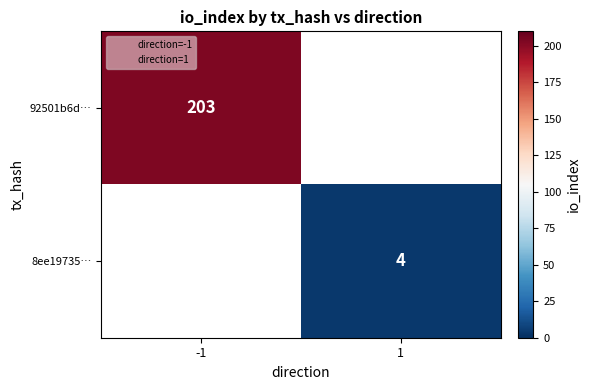

At how many categories does at least one series exceed 51?

1